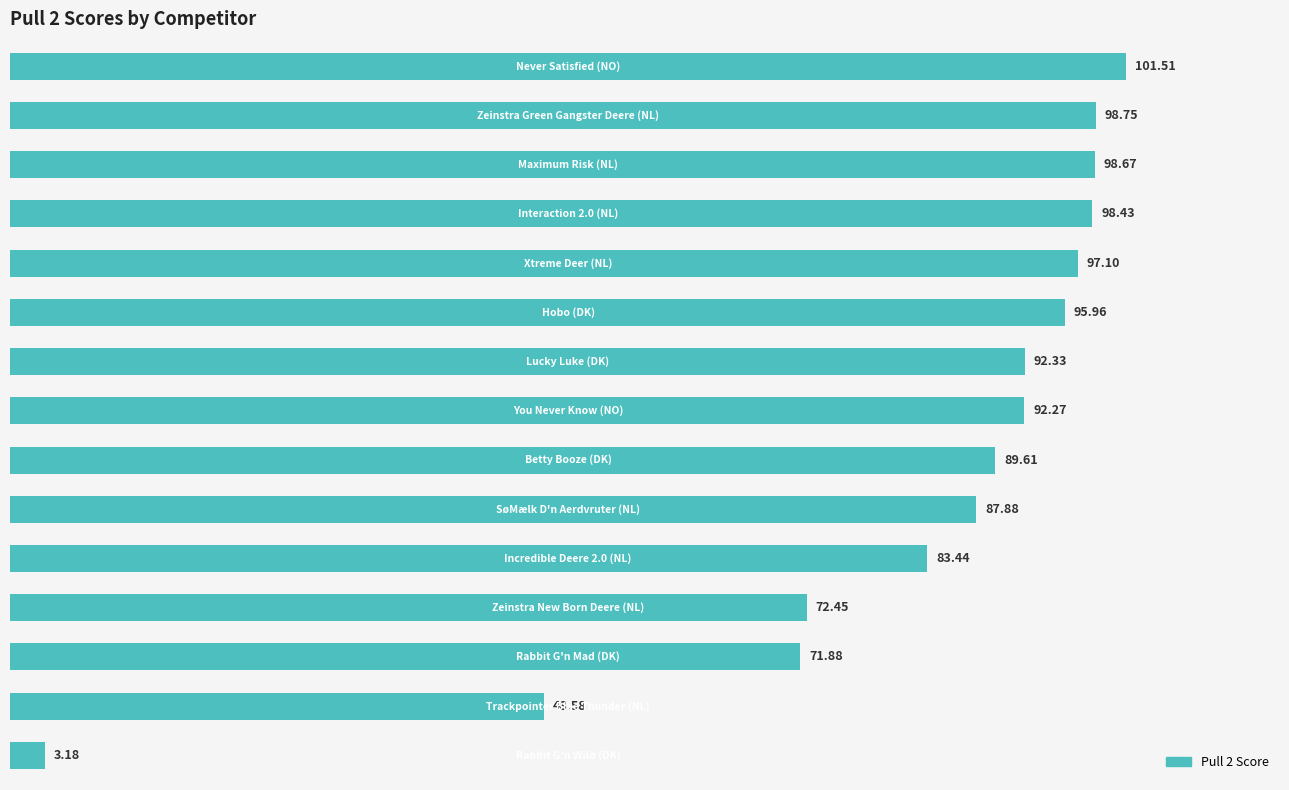

What is the sum of all values?

1232.0